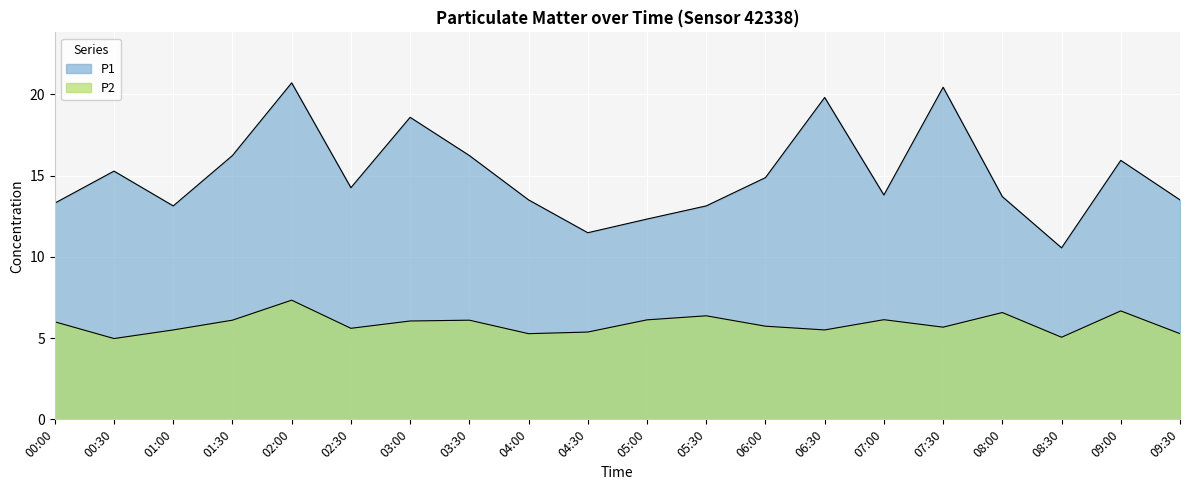

True or false: P2 and P1 cross at least once.

False